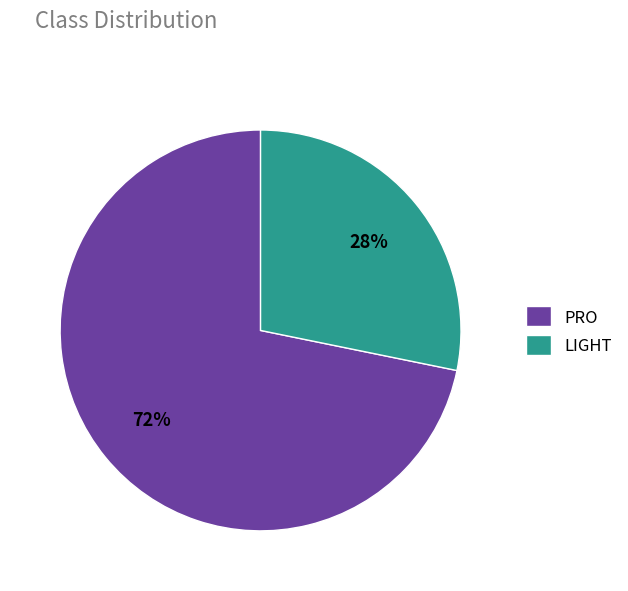

True or false: LIGHT accounts for 72% of the total.

False